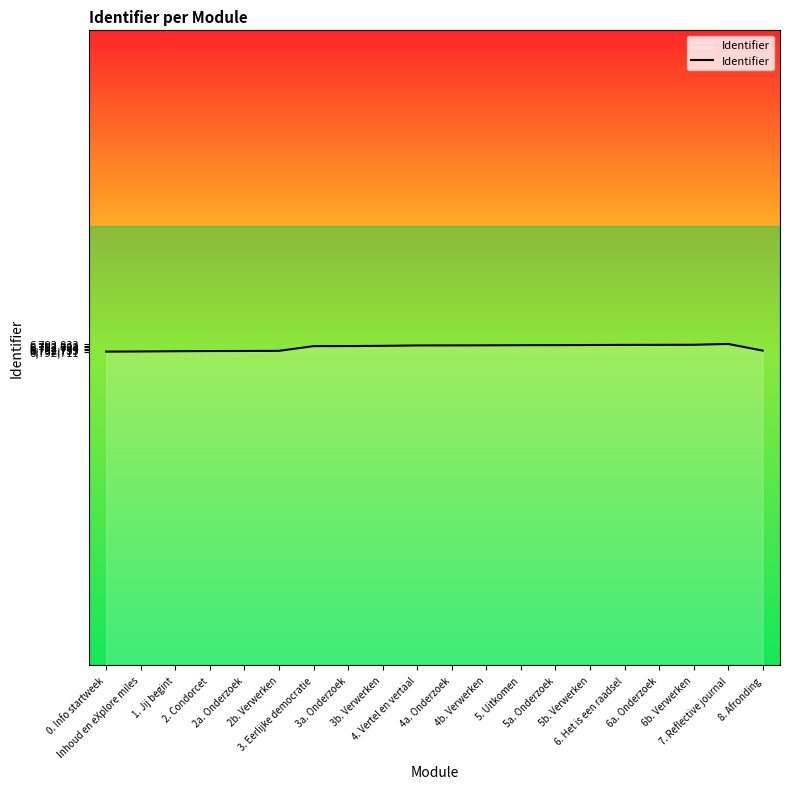

What is the maximum value shown in the chart?

6792833